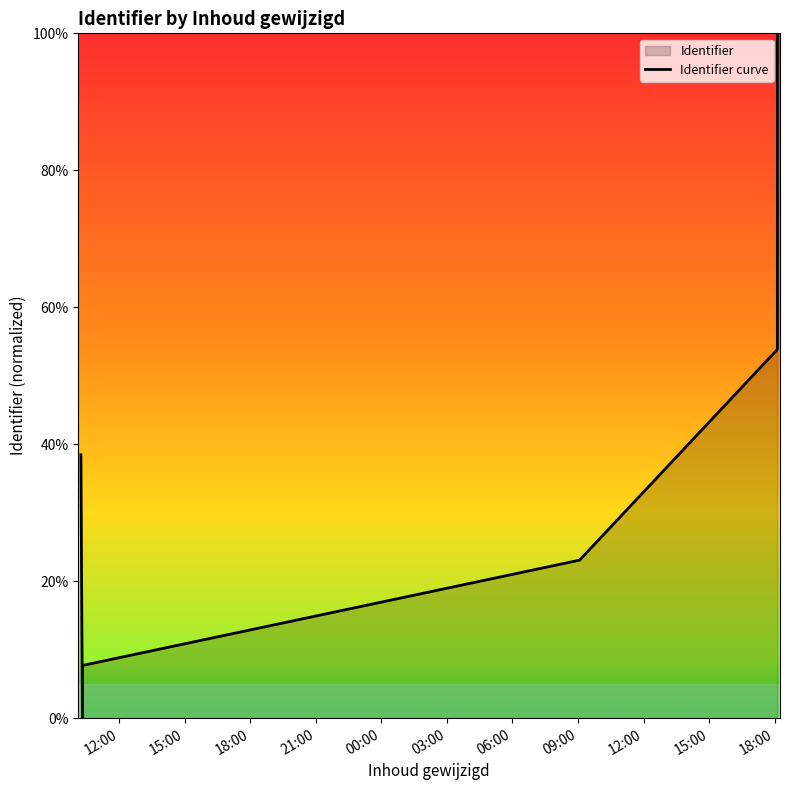

How many categories are shown in the chart?

7